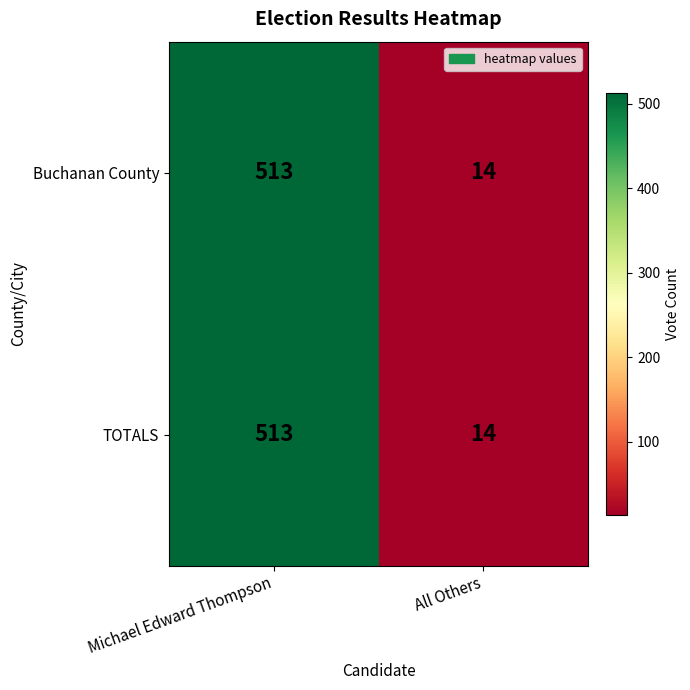

Count the number of categories in the chart.

2